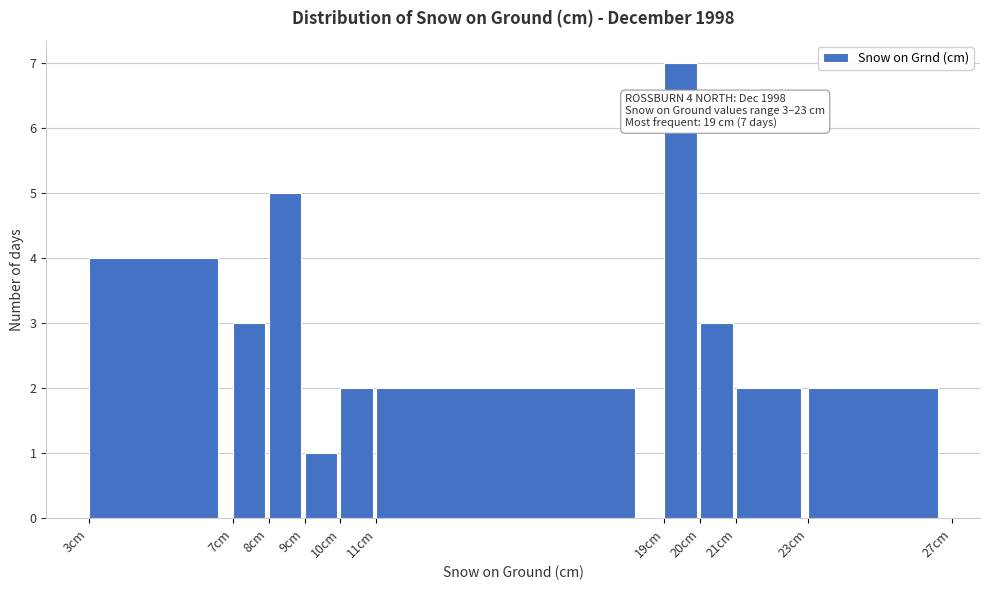

Which range on the x-axis has the tallest bar?

19 to 20